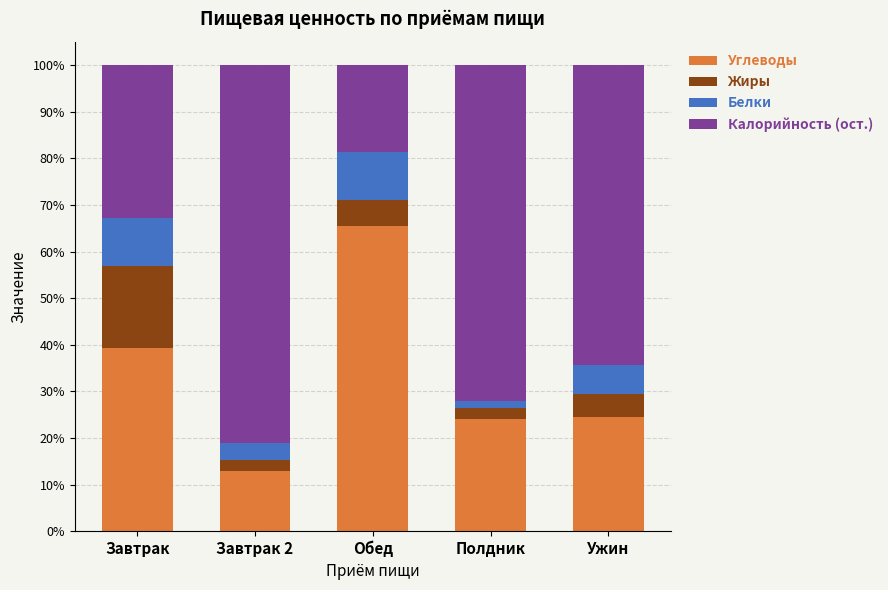

Between Завтрак 2 and Полдник, which series saw the biggest shift?

Углеводы